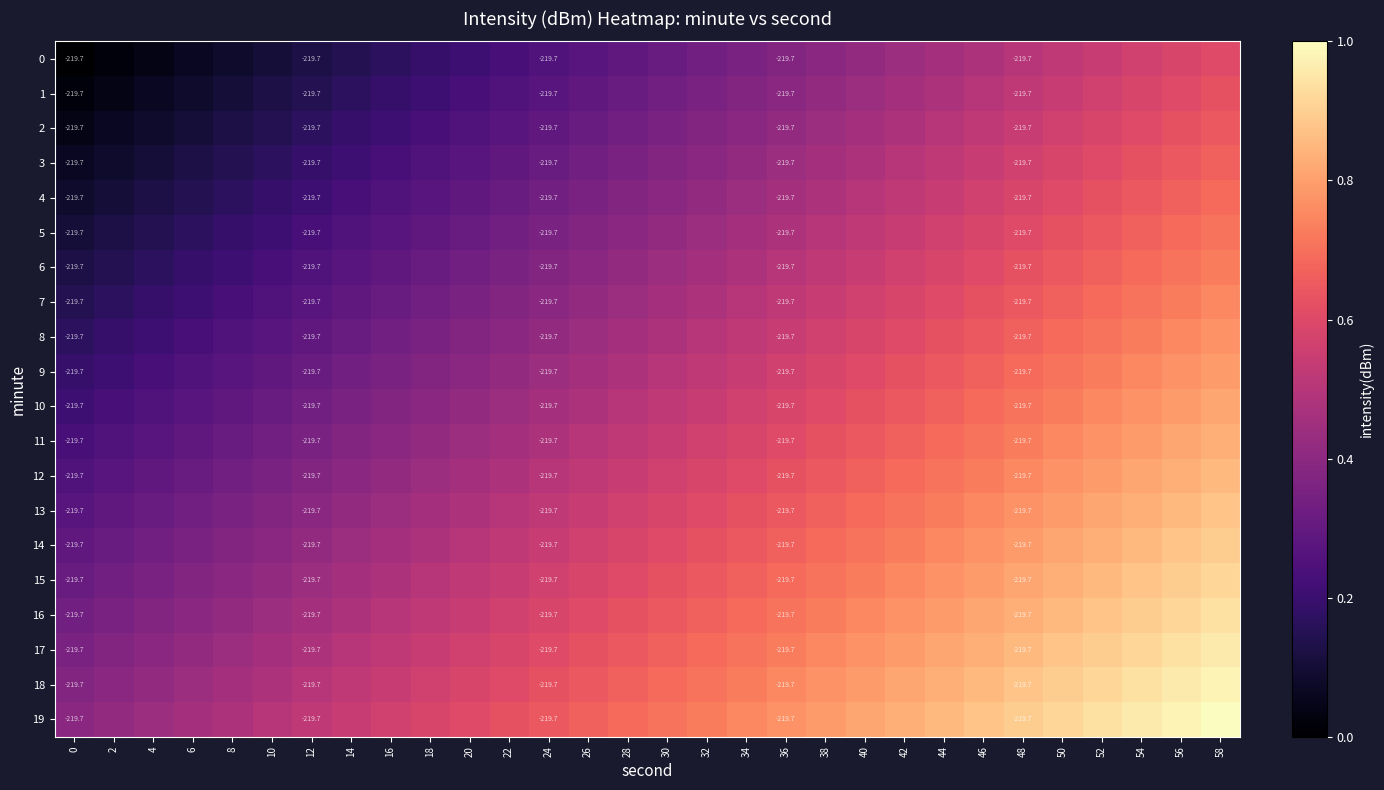

What is the difference between the maximum and minimum values in the 1 series?

0.6